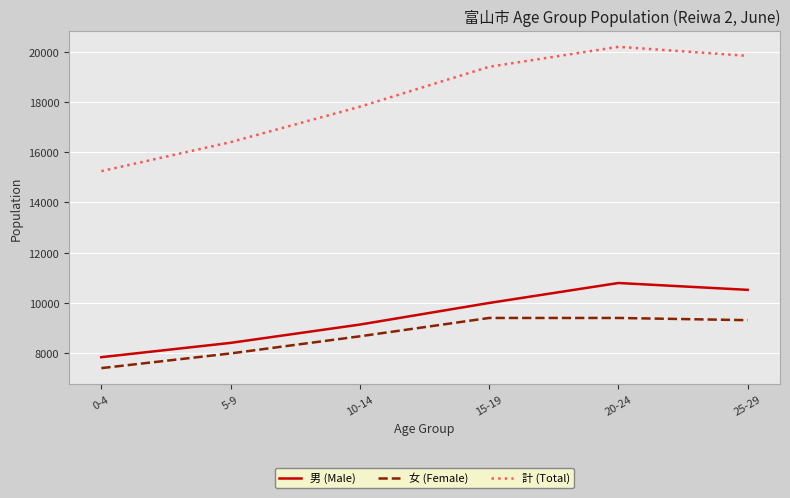

The value of 計 (Total) at 0-4 is 15248. True or false?

True